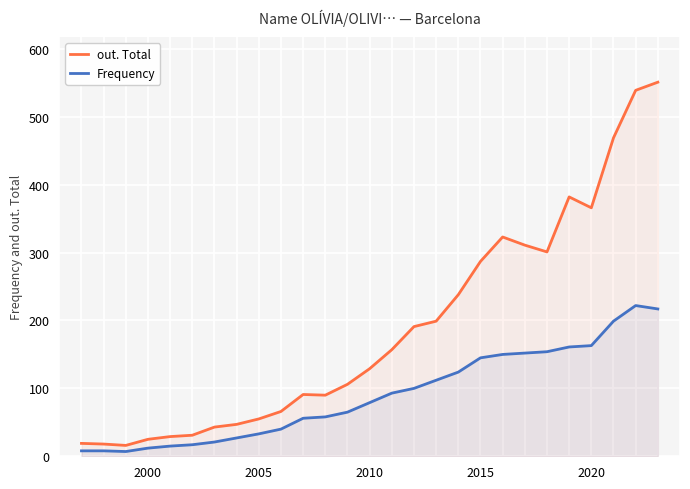

What is the difference between the maximum and minimum values in the Frequency series?

215